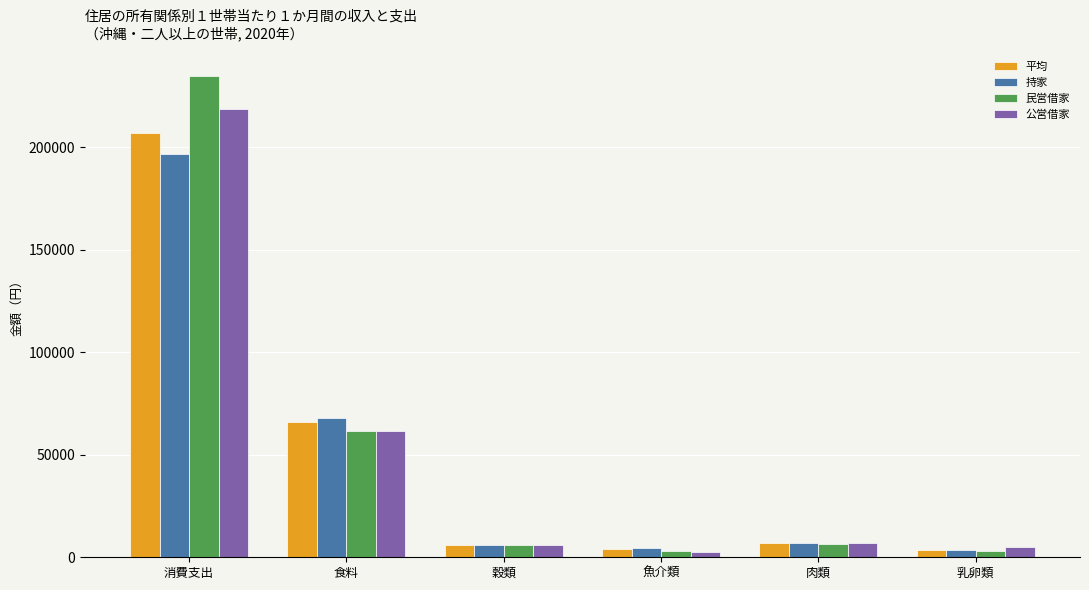

True or false: 持家 has a value of 3494 at 乳卵類.

True